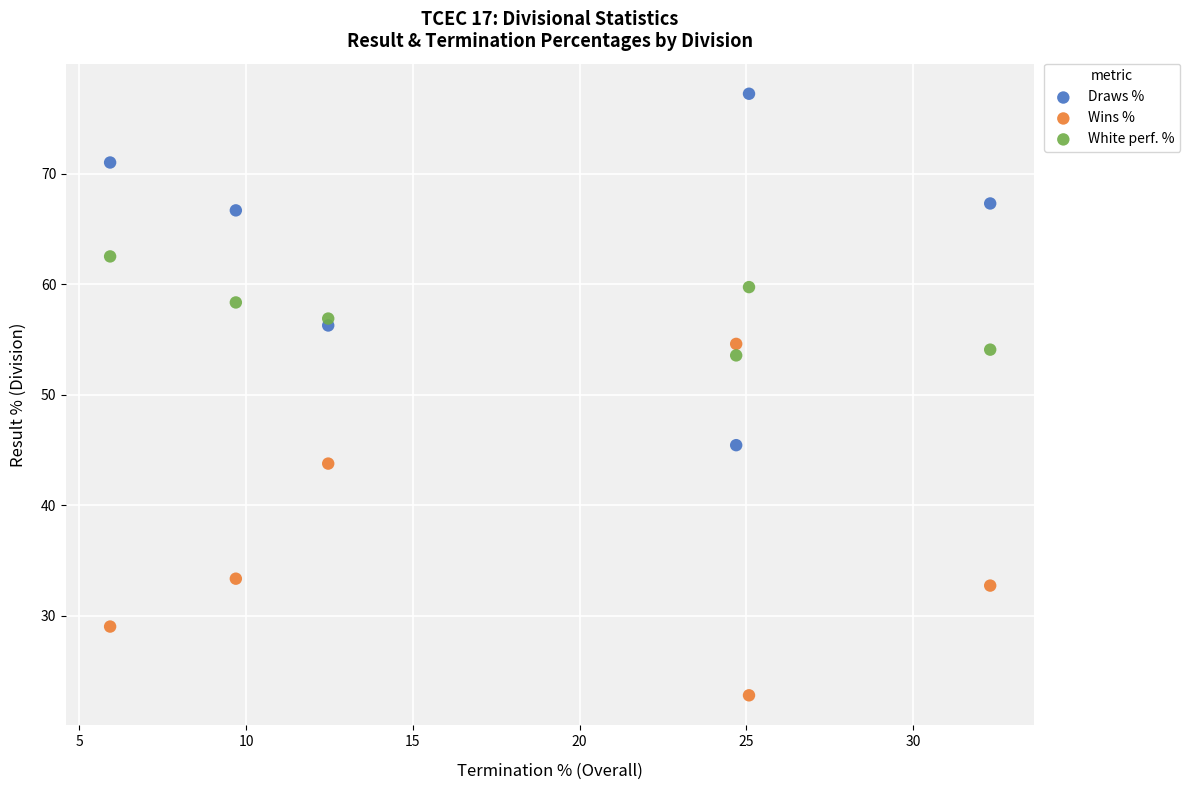

In the Wins % series, what Y value is closest to 38?

33.3